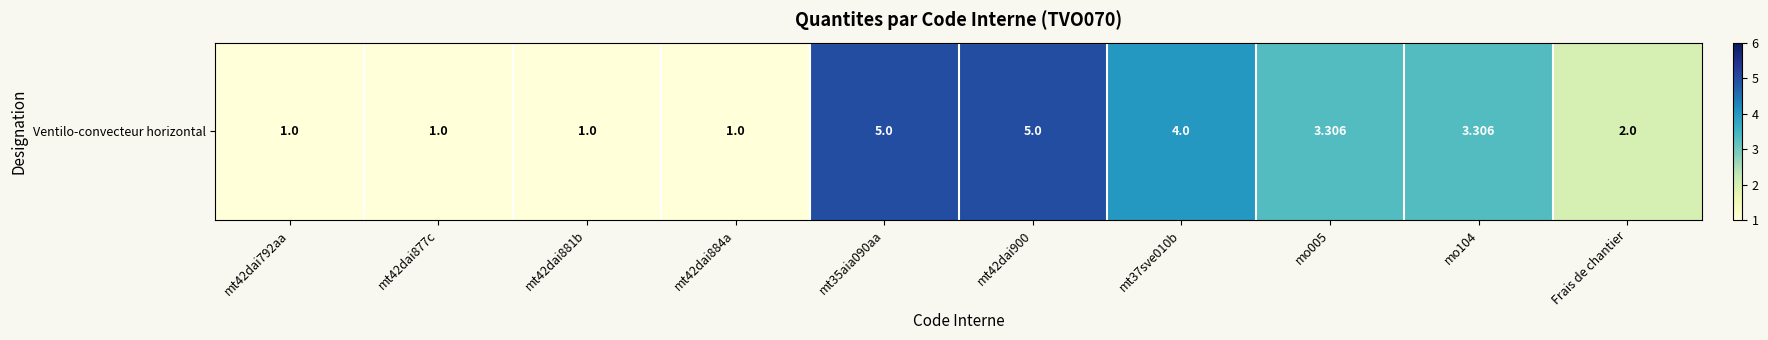

The chart shows a value of 3.3 at mo005. True or false?

True